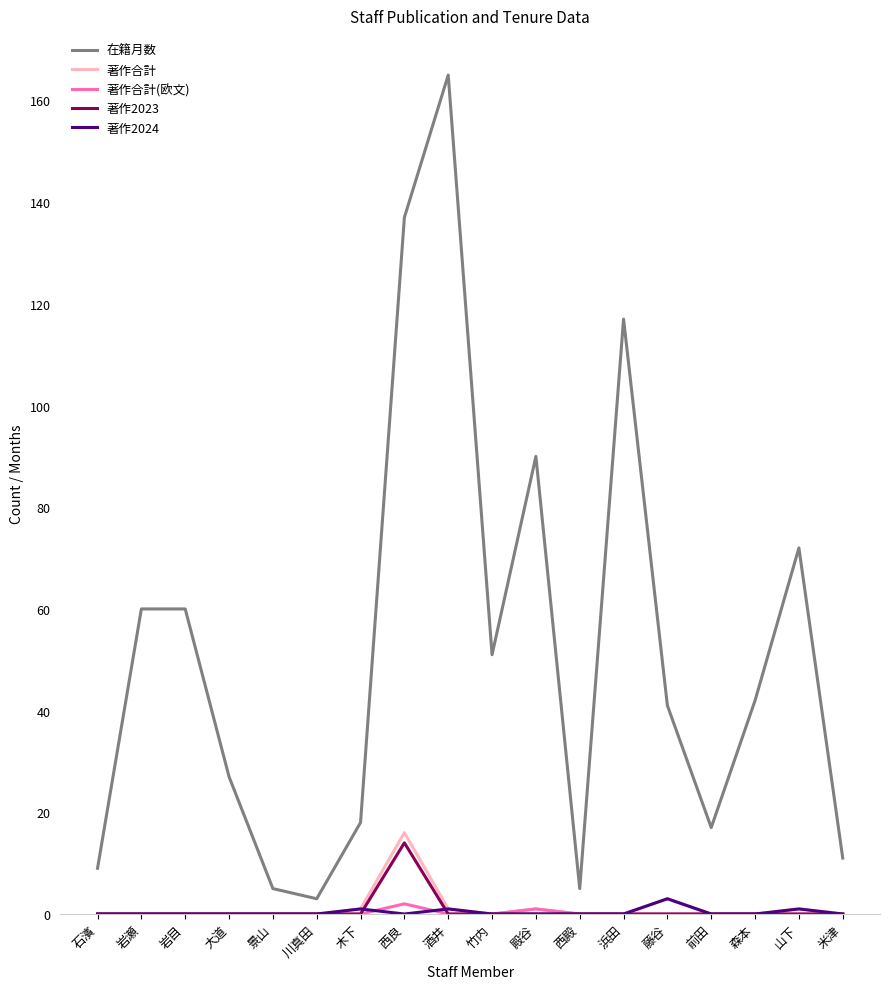

True or false: 著作2023 has a value of 0 at 木下.

True